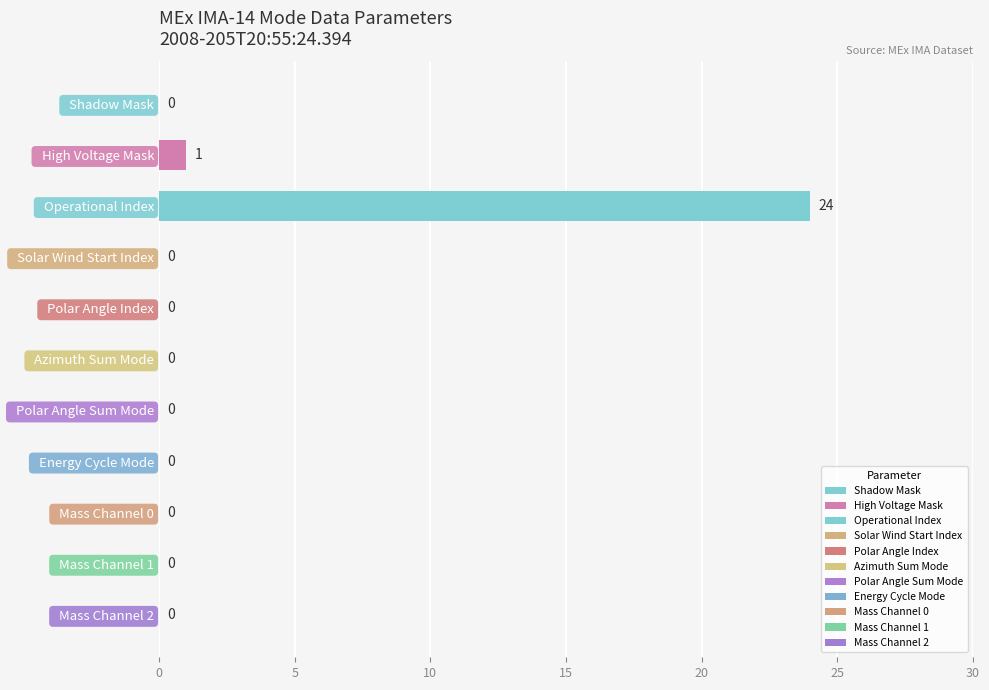

Is it true that the value at   Mass Channel 1 is 9?

False